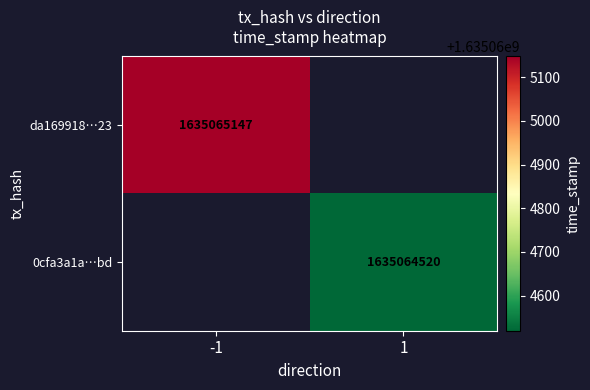

What is the difference between the highest and lowest values at time_stamp?

627